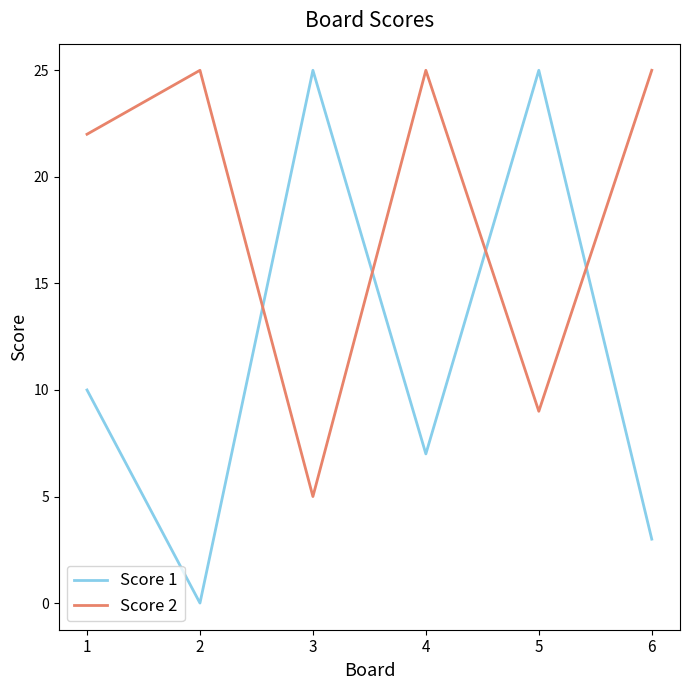

How many interior local valleys does the Score 2 series have?

2